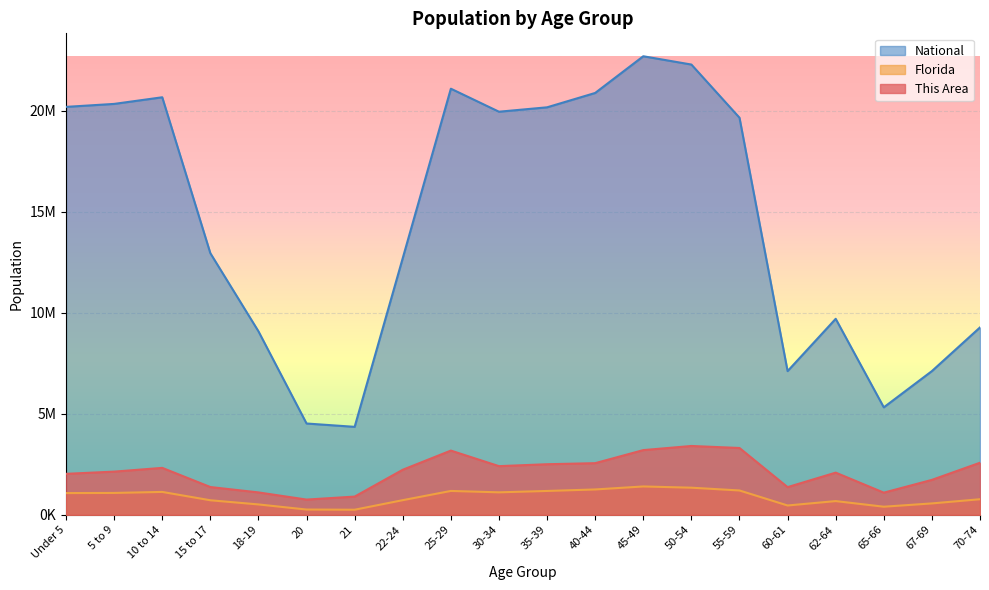

Which series has the largest total across all categories?

National